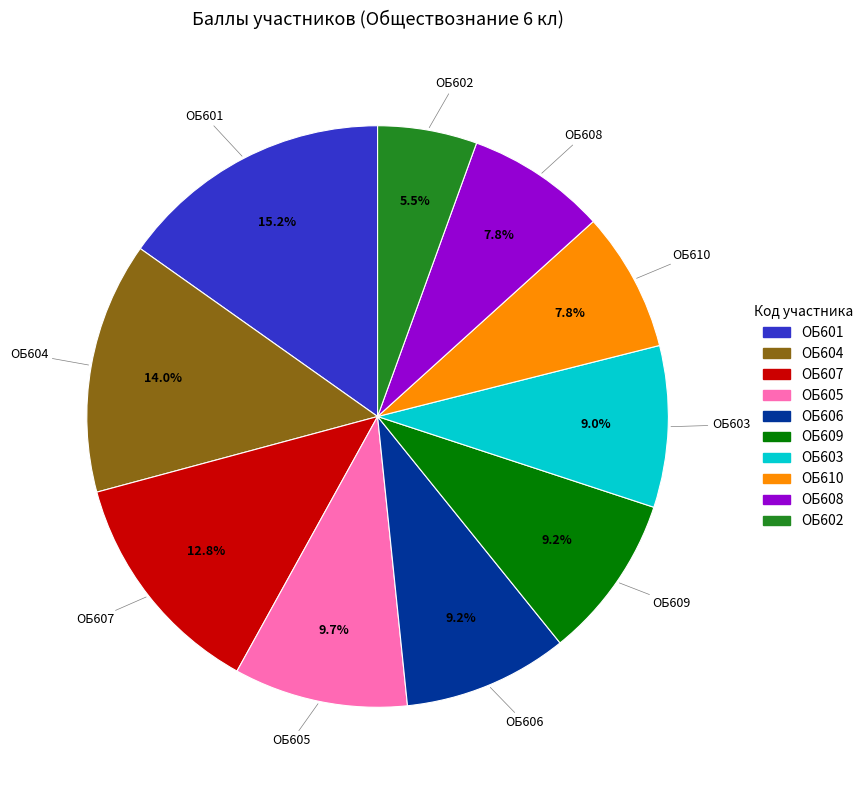

Combined, what portion of the pie is ОБ610 and ОБ607?

20.6%